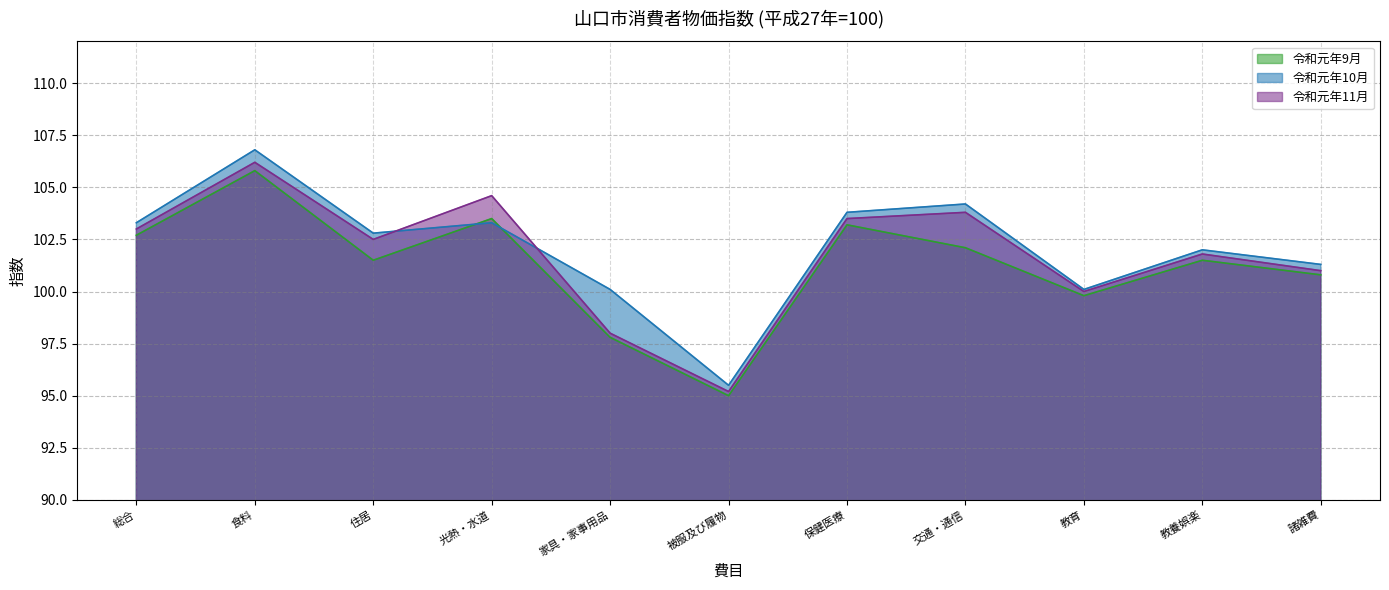

True or false: 令和元年9月 and 令和元年11月 cross at least once.

False